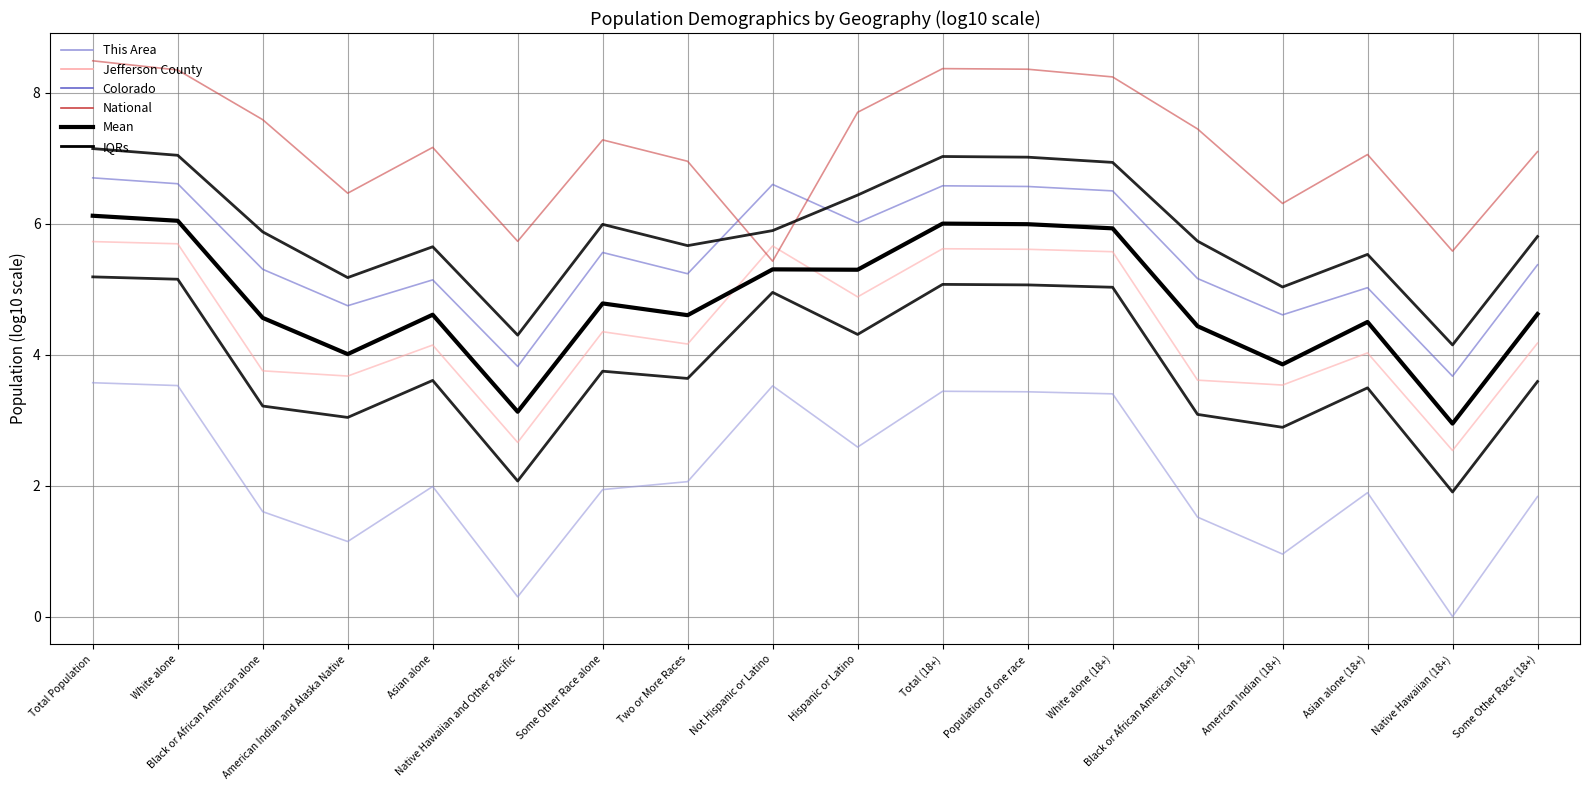

Which series has the largest range (max minus min)?

This Area